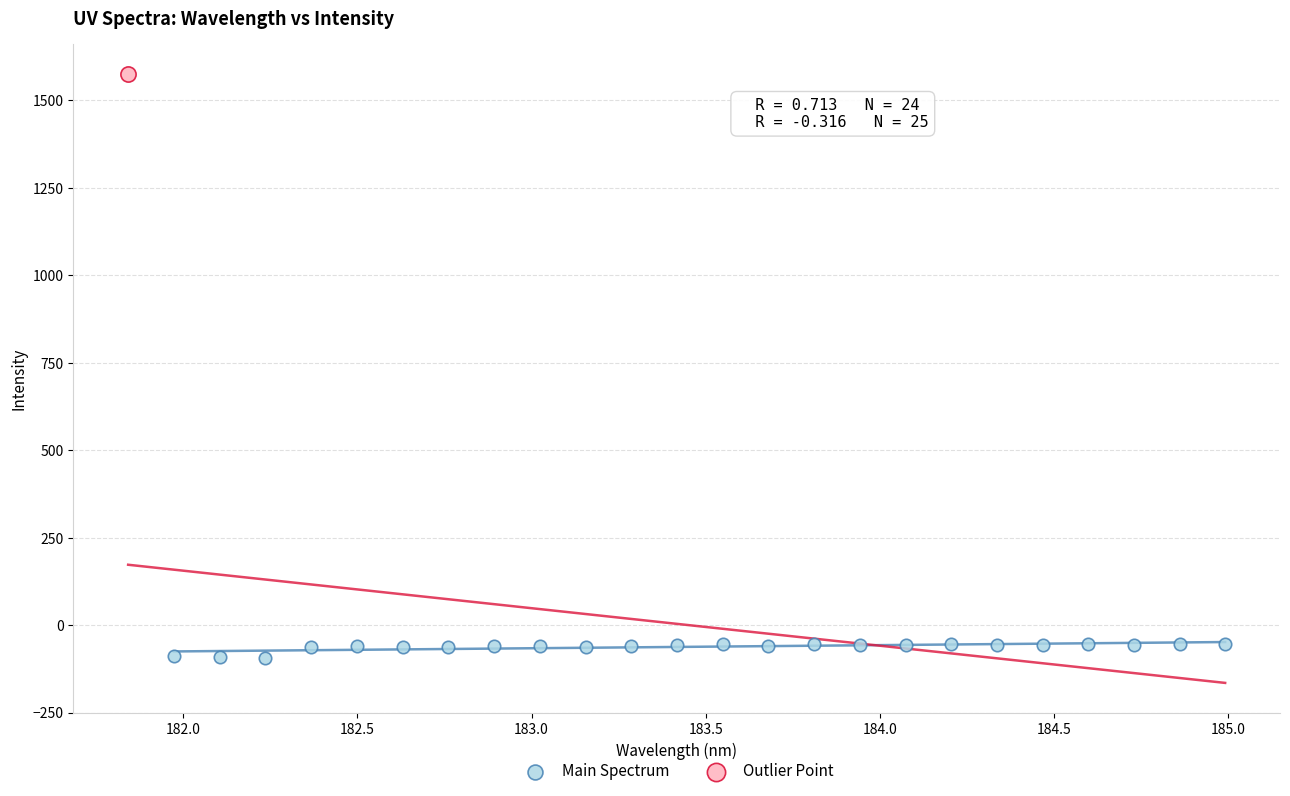

What are all the series names shown in the legend?

Main Spectrum, Outlier Point